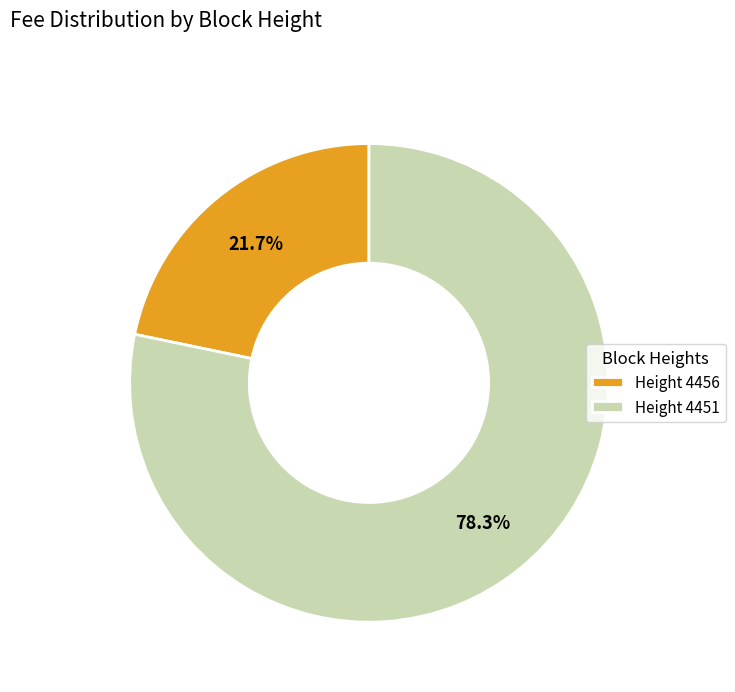

To the nearest percent, what is the average slice percentage?

50%